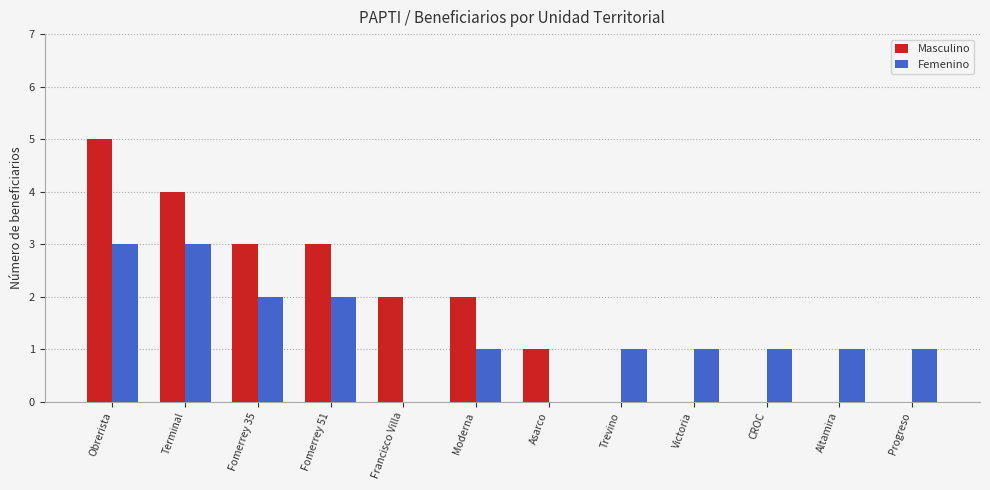

Is it true that Masculino equals 5 at Obrerista?

True